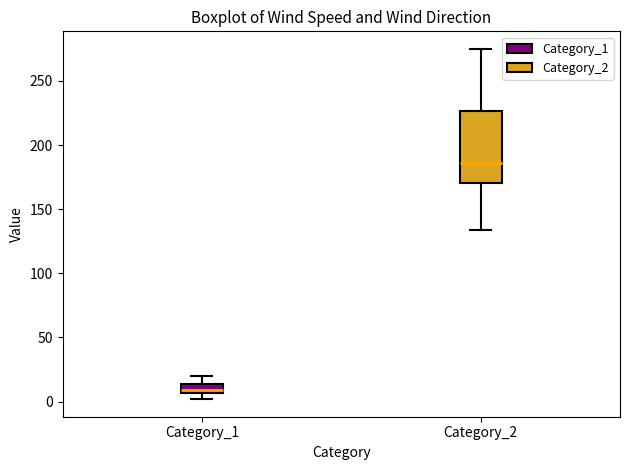

Which box is the tallest, from its lower edge to its upper edge?

Category_2